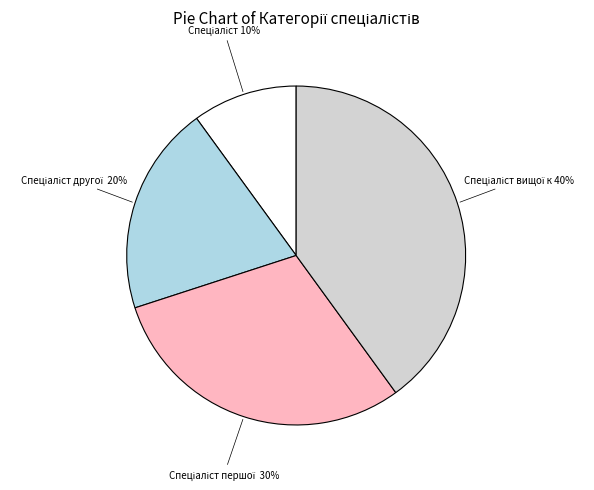

Does any single category account for the majority?

No